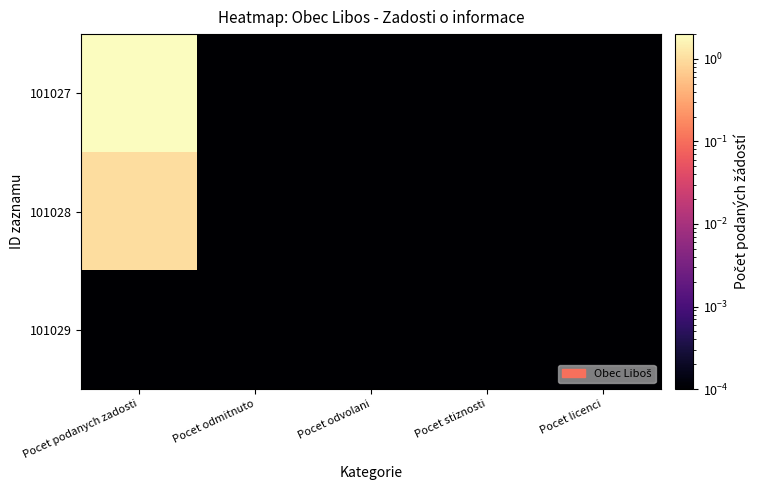

At which category does the chart reach its peak across all series?

Pocet podanych zadosti